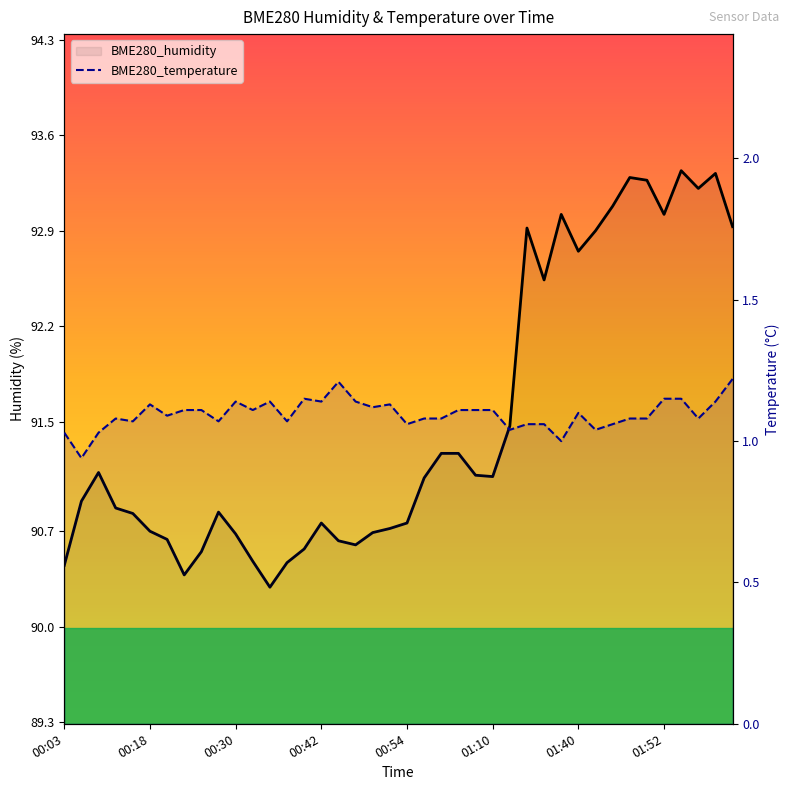

At which category does the chart reach its minimum across all series?

00:05